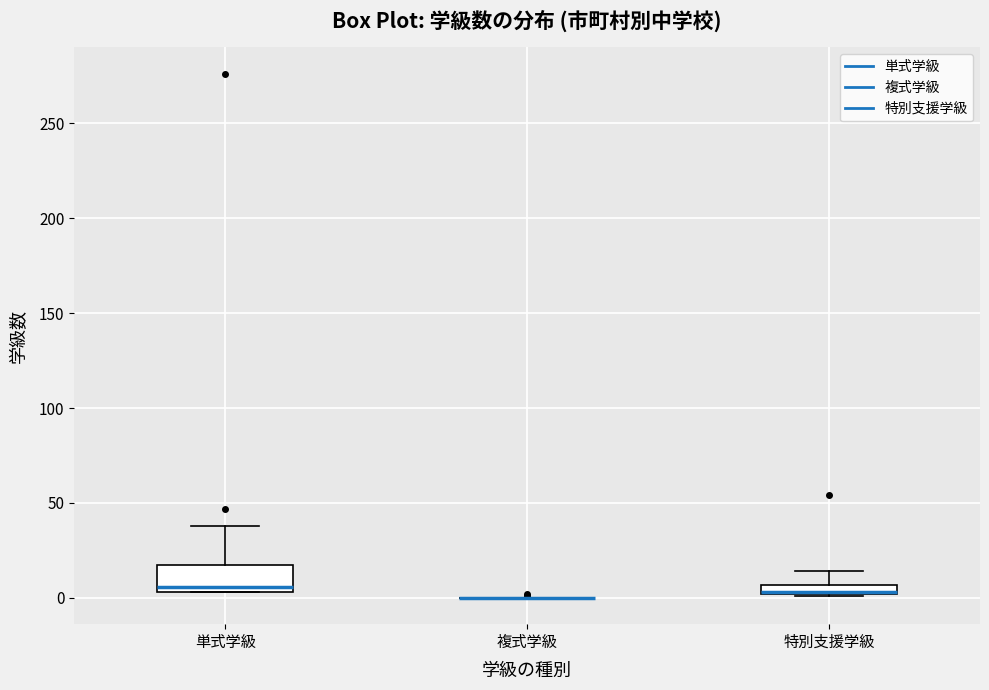

Which box is the tallest, from its lower edge to its upper edge?

単式学級